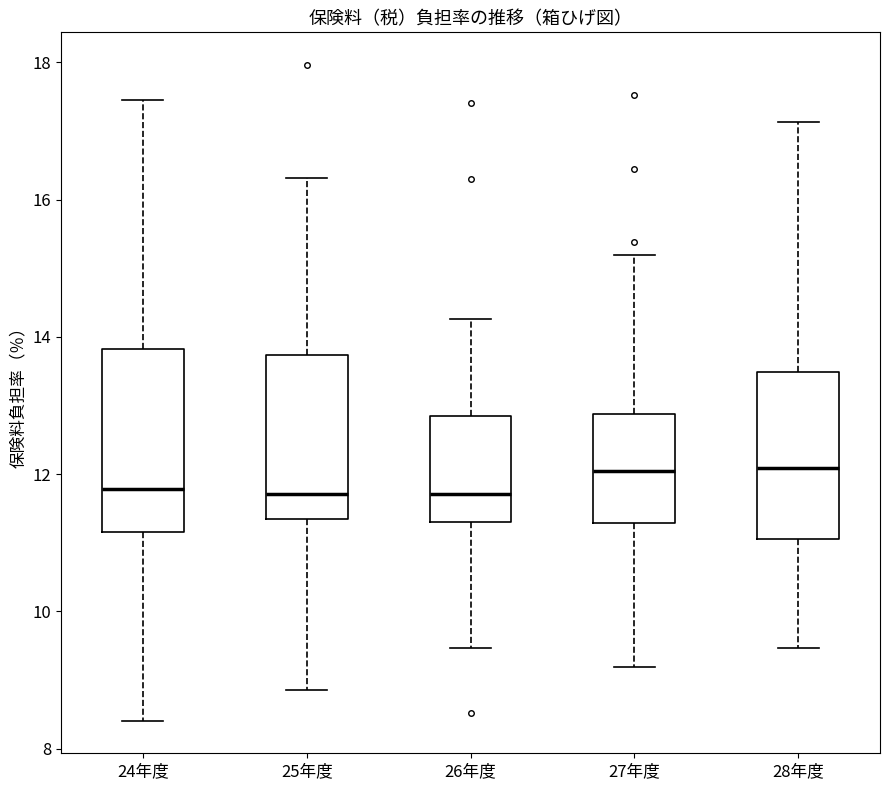

Reading left to right, read every box against the y-axis: the position of its median line, the range the box covers, and the ends of its whiskers. The values are not printed on the chart, so give them approximately, as read against the axis.

24年度: median 11.8, box 11.2 to 13.8, whiskers 8.4 to 17.4
25年度: median 11.8, box 11.4 to 13.8, whiskers 8.8 to 16.4
26年度: median 11.8, box 11.4 to 12.8, whiskers 9.4 to 14.2
27年度: median 12.0, box 11.2 to 12.8, whiskers 9.2 to 15.2
28年度: median 12.0, box 11.0 to 13.4, whiskers 9.4 to 17.2